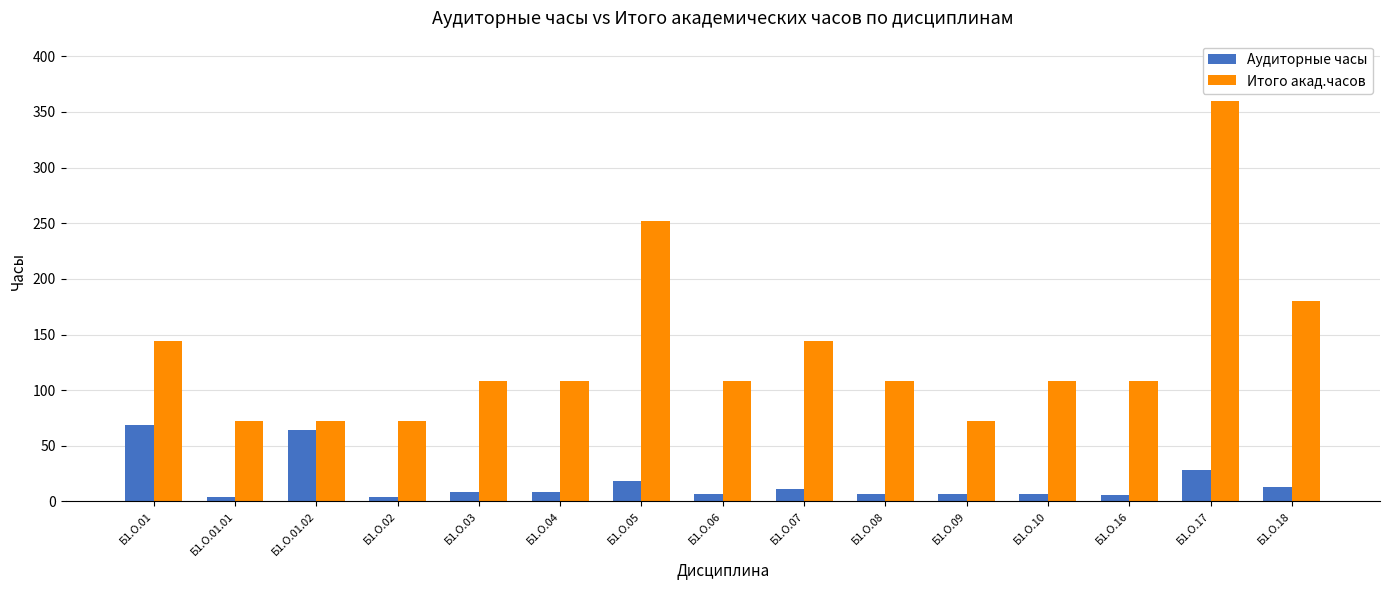

What is the minimum value shown in the chart?

4.4